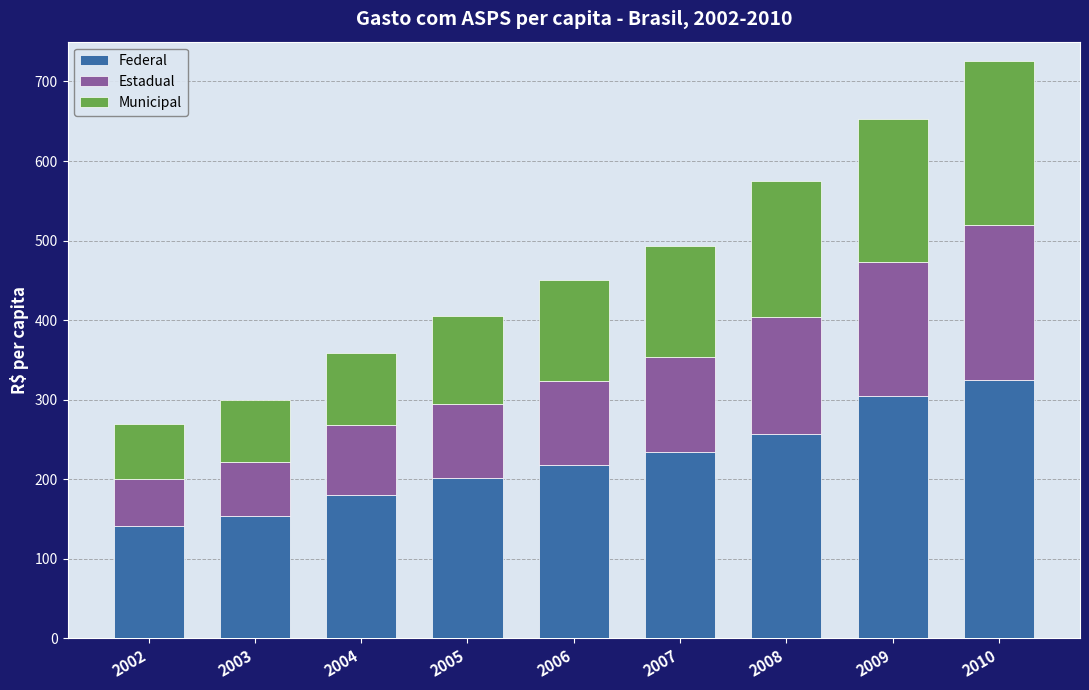

What is the difference between the maximum and minimum values in the Federal series?

183.2